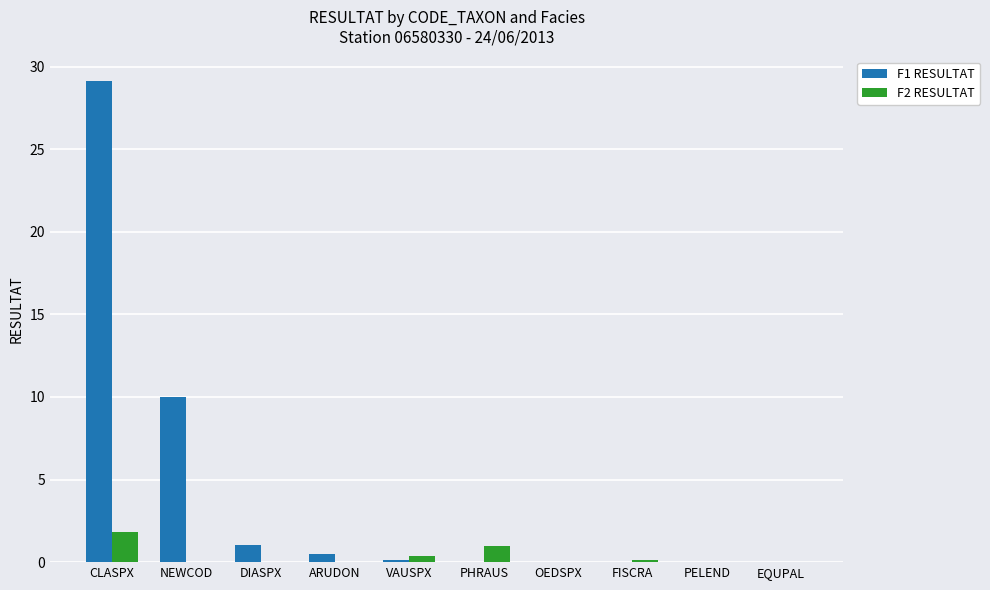

Is the value of F1 RESULTAT at CLASPX greater than the value of F2 RESULTAT at EQUPAL?

Yes